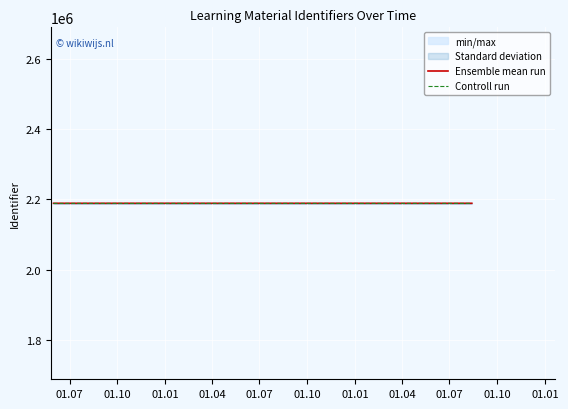

Is this an area chart (filled region under the line)?

No